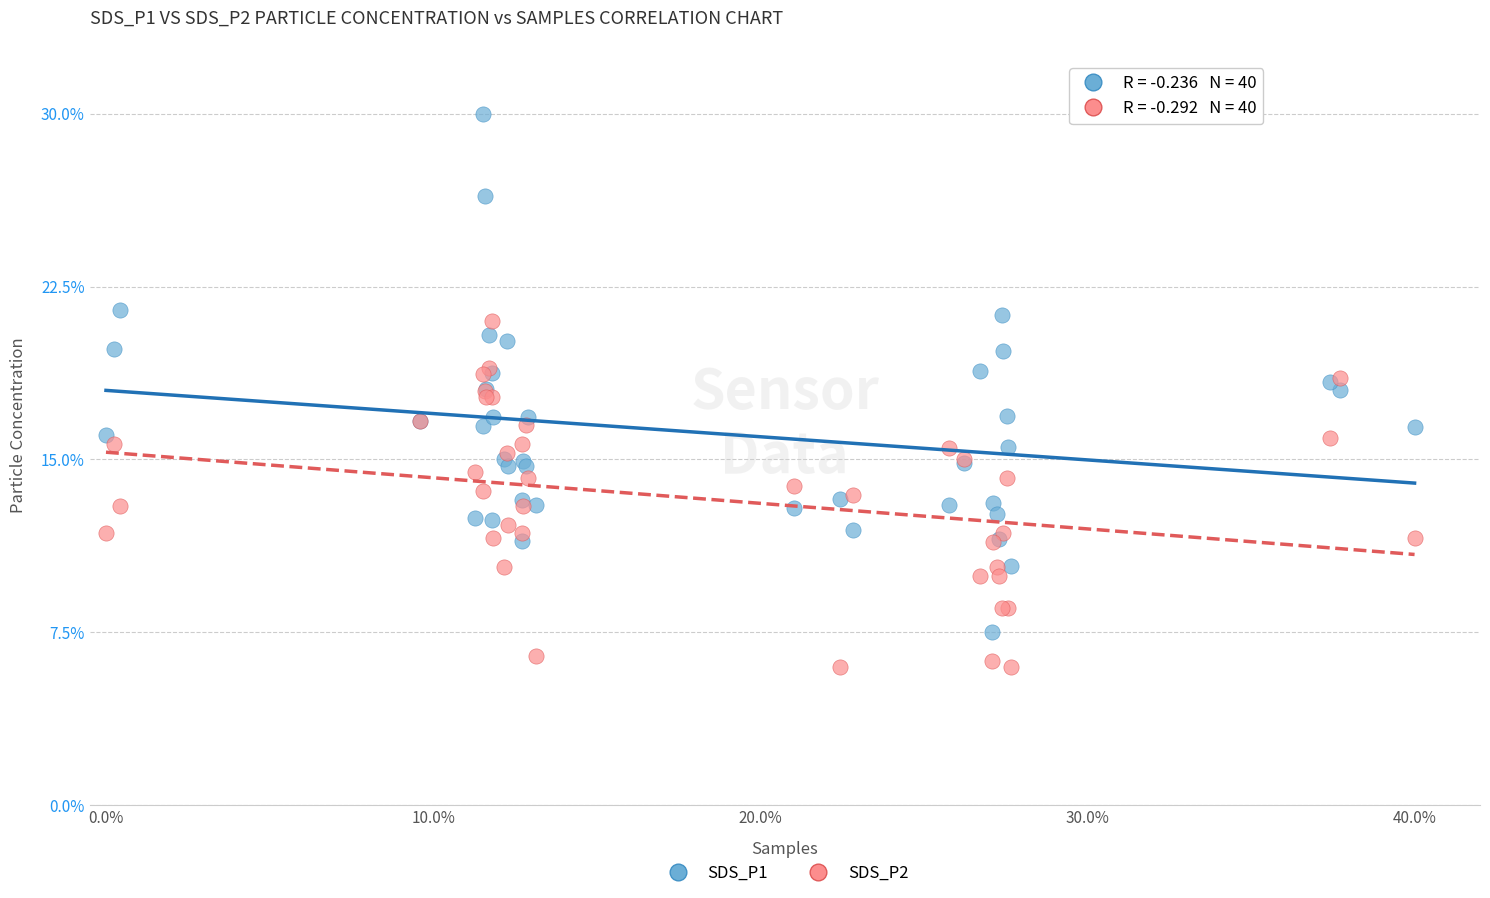

What are all the series names shown in the legend?

SDS_P1, SDS_P2